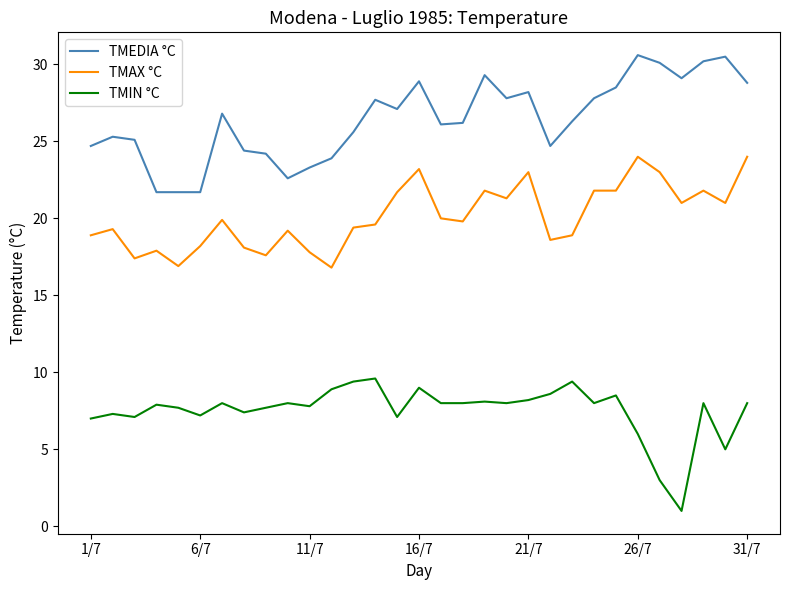

What is the sum of all TMEDIA °C values?

818.9